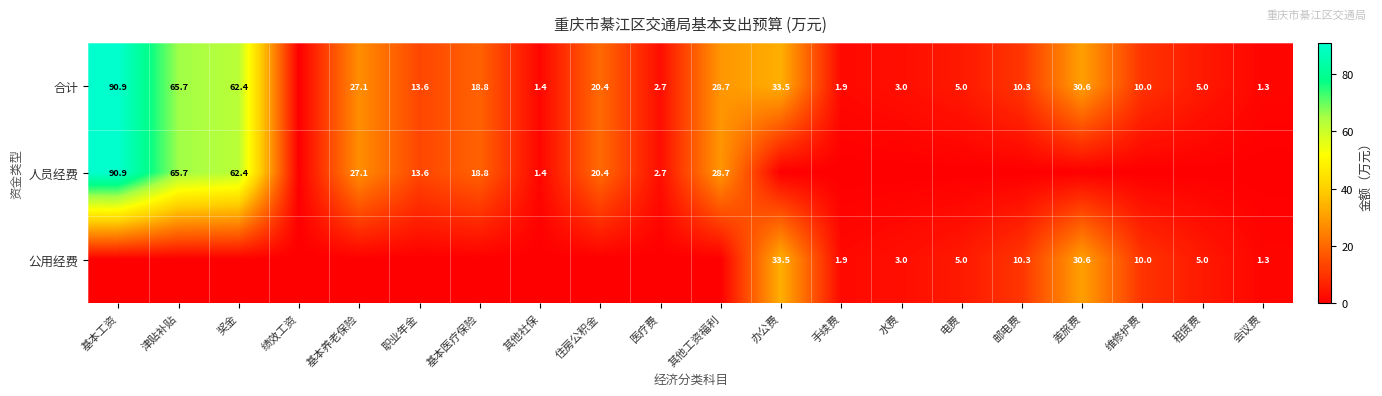

Count the number of categories in the chart.

20